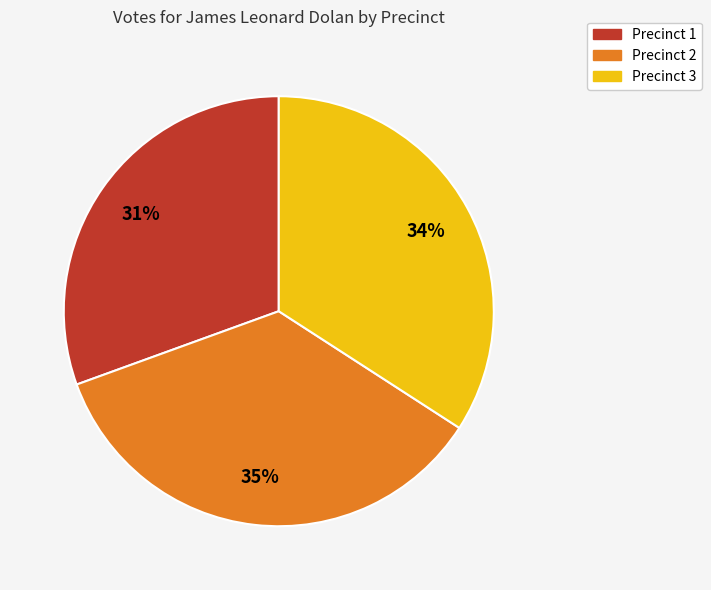

How many segments does this pie chart have?

3